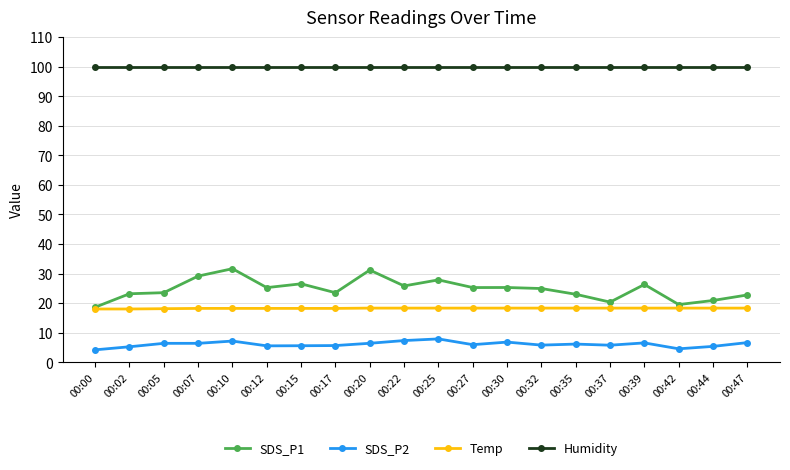

True or false: Humidity has a value of 153.2 at 00:15.

False